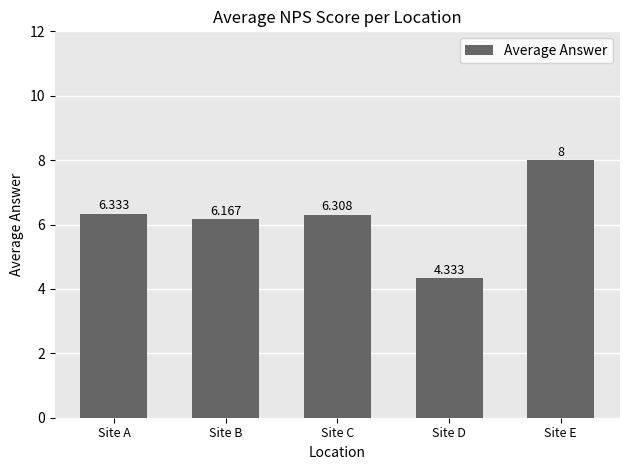

What is the difference between the maximum and minimum values?

3.7